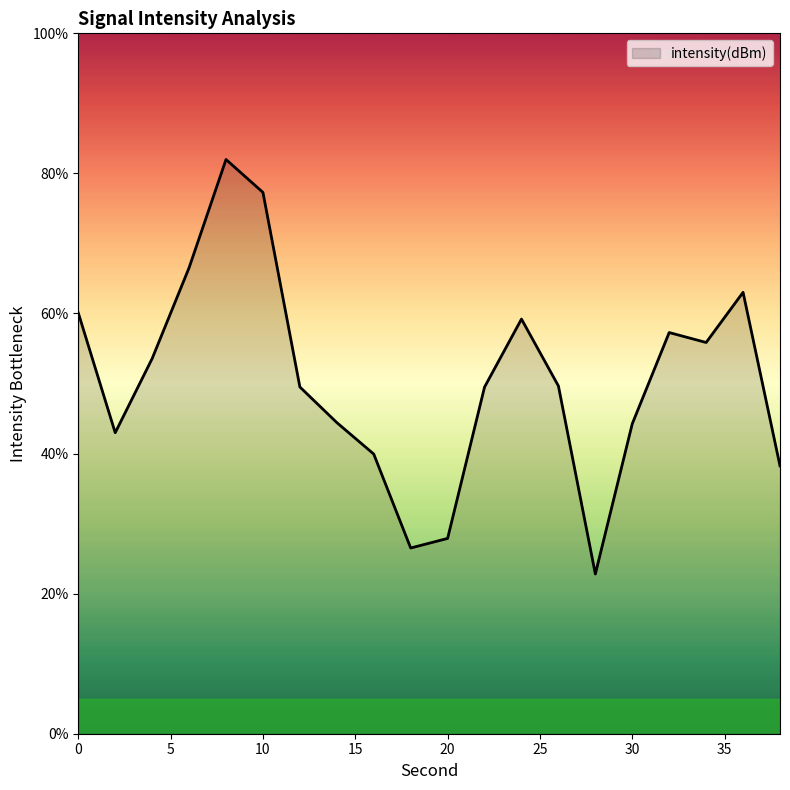

Does the chart display data point markers on the line(s)?

No